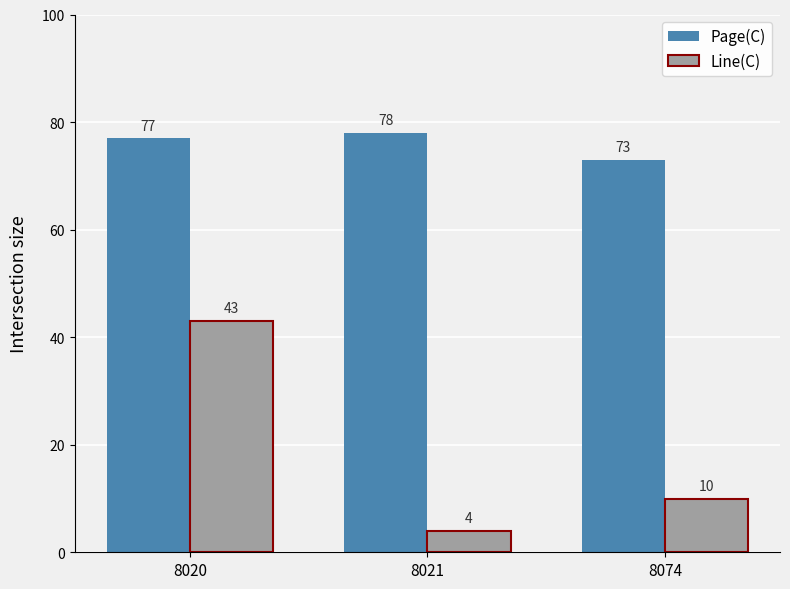

Rank the series by their maximum value, from lowest to highest.

Line(C), Page(C)